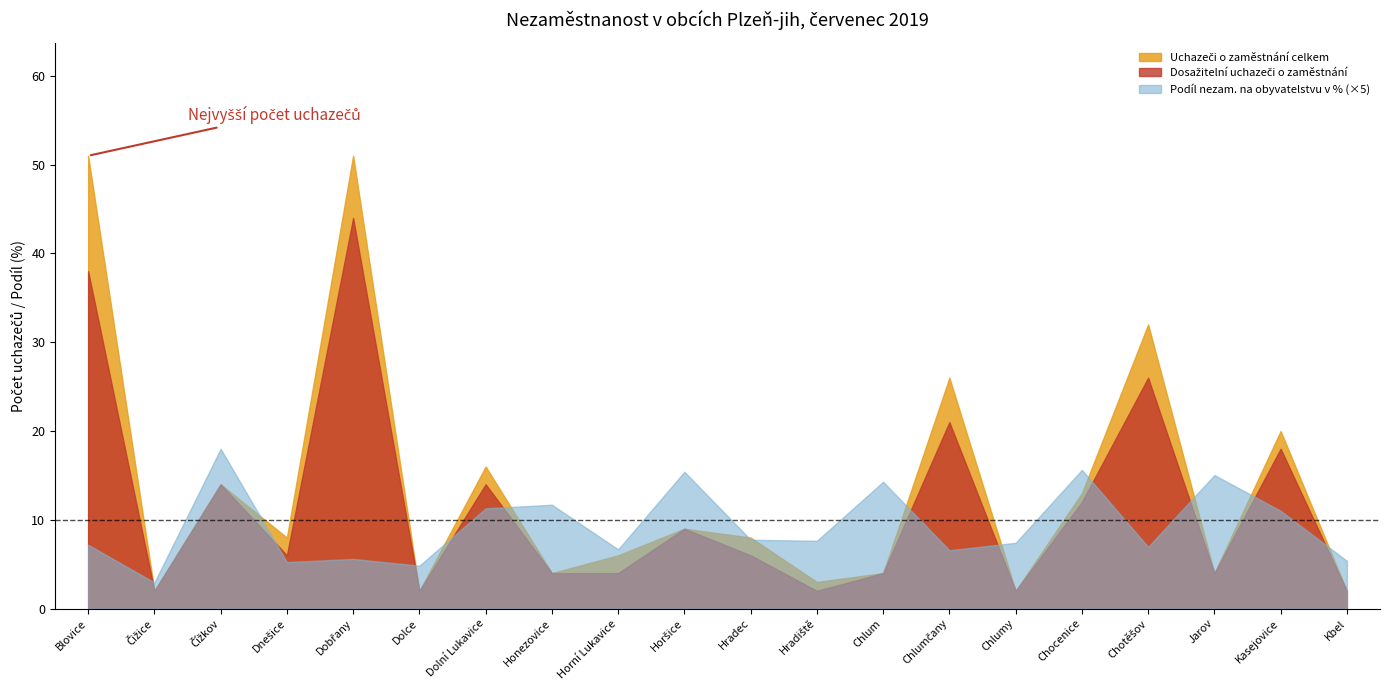

Reading right to left, transcribe all the data shown in this chart.

Uchazeči o zaměstnání celkem: Kbel=2.0	Kasejovice=20.0	Jarov=4.0	Chotěšov=32.0	Chocenice=13.0	Chlumy=2.0	Chlumčany=26.0	Chlum=4.0	Hradiště=3.0	Hradec=8.0	Horšice=9.0	Horní Lukavice=6.0	Honezovice=4.0	Dolní Lukavice=16.0	Dolce=2.0	Dobřany=51.0	Dnešice=8.0	Čížkov=14.0	Čižice=2.0	Blovice=51.0
Dosažitelní uchazeči o zaměstnání: Kbel=2.0	Kasejovice=18.0	Jarov=4.0	Chotěšov=26.0	Chocenice=12.0	Chlumy=2.0	Chlumčany=21.0	Chlum=4.0	Hradiště=2.0	Hradec=6.0	Horšice=9.0	Horní Lukavice=4.0	Honezovice=4.0	Dolní Lukavice=14.0	Dolce=2.0	Dobřany=44.0	Dnešice=6.0	Čížkov=14.0	Čižice=2.0	Blovice=38.0
Podíl nezam. na obyvatelstvu v %: Kbel=1.1	Kasejovice=2.2	Jarov=3.0	Chotěšov=1.4	Chocenice=3.1	Chlumy=1.5	Chlumčany=1.3	Chlum=2.9	Hradiště=1.5	Hradec=1.6	Horšice=3.1	Horní Lukavice=1.3	Honezovice=2.3	Dolní Lukavice=2.3	Dolce=1.0	Dobřany=1.1	Dnešice=1.0	Čížkov=3.6	Čižice=0.6	Blovice=1.4